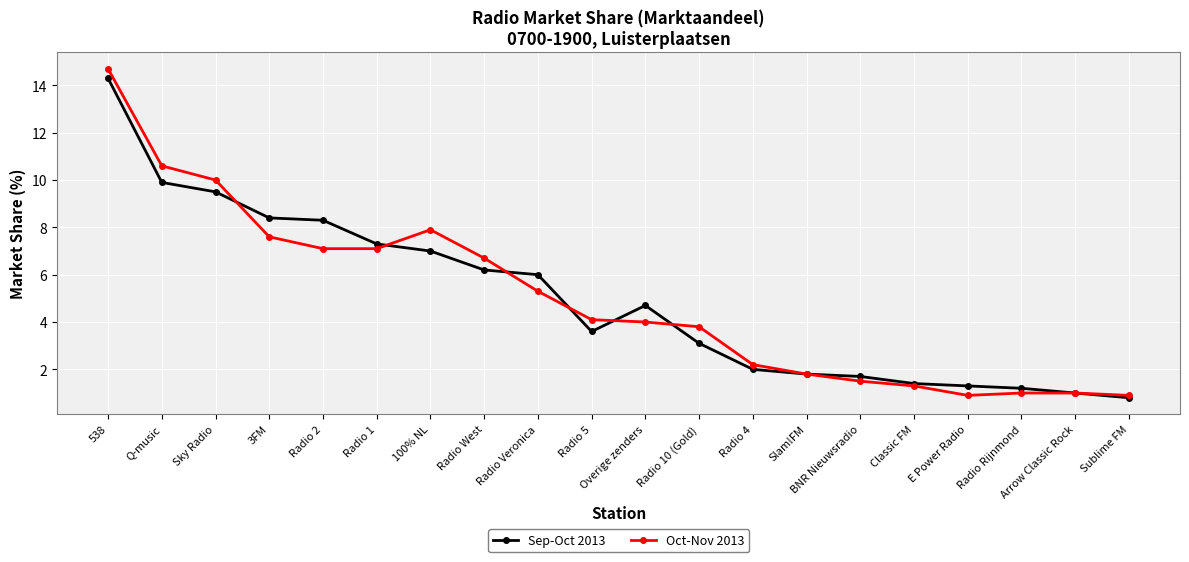

Is the value of Sep-Oct 2013 at Sky Radio greater than the value of Oct-Nov 2013 at E Power Radio?

Yes